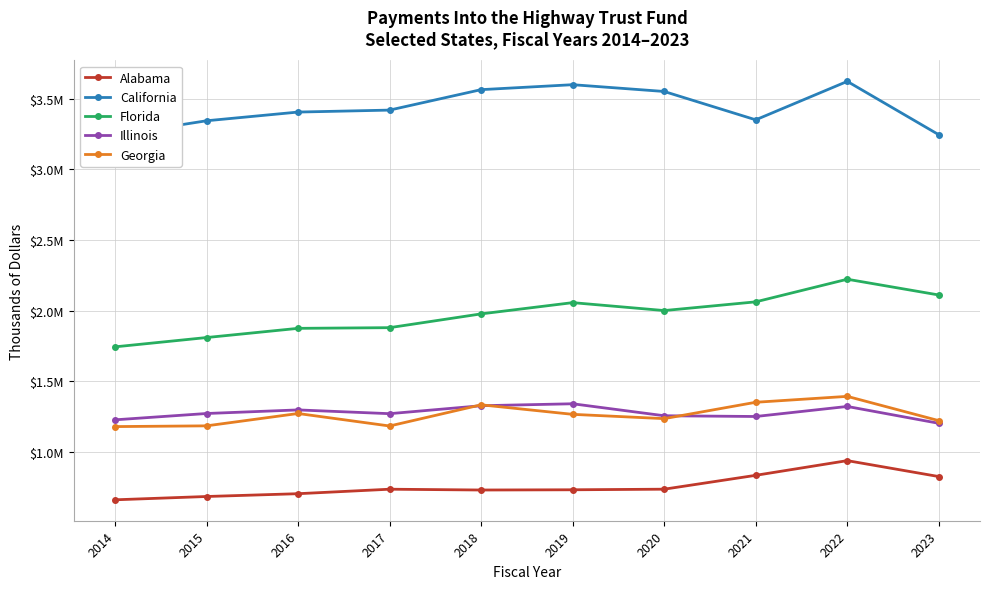

Which has a higher value, 2023 or 2014?

2023